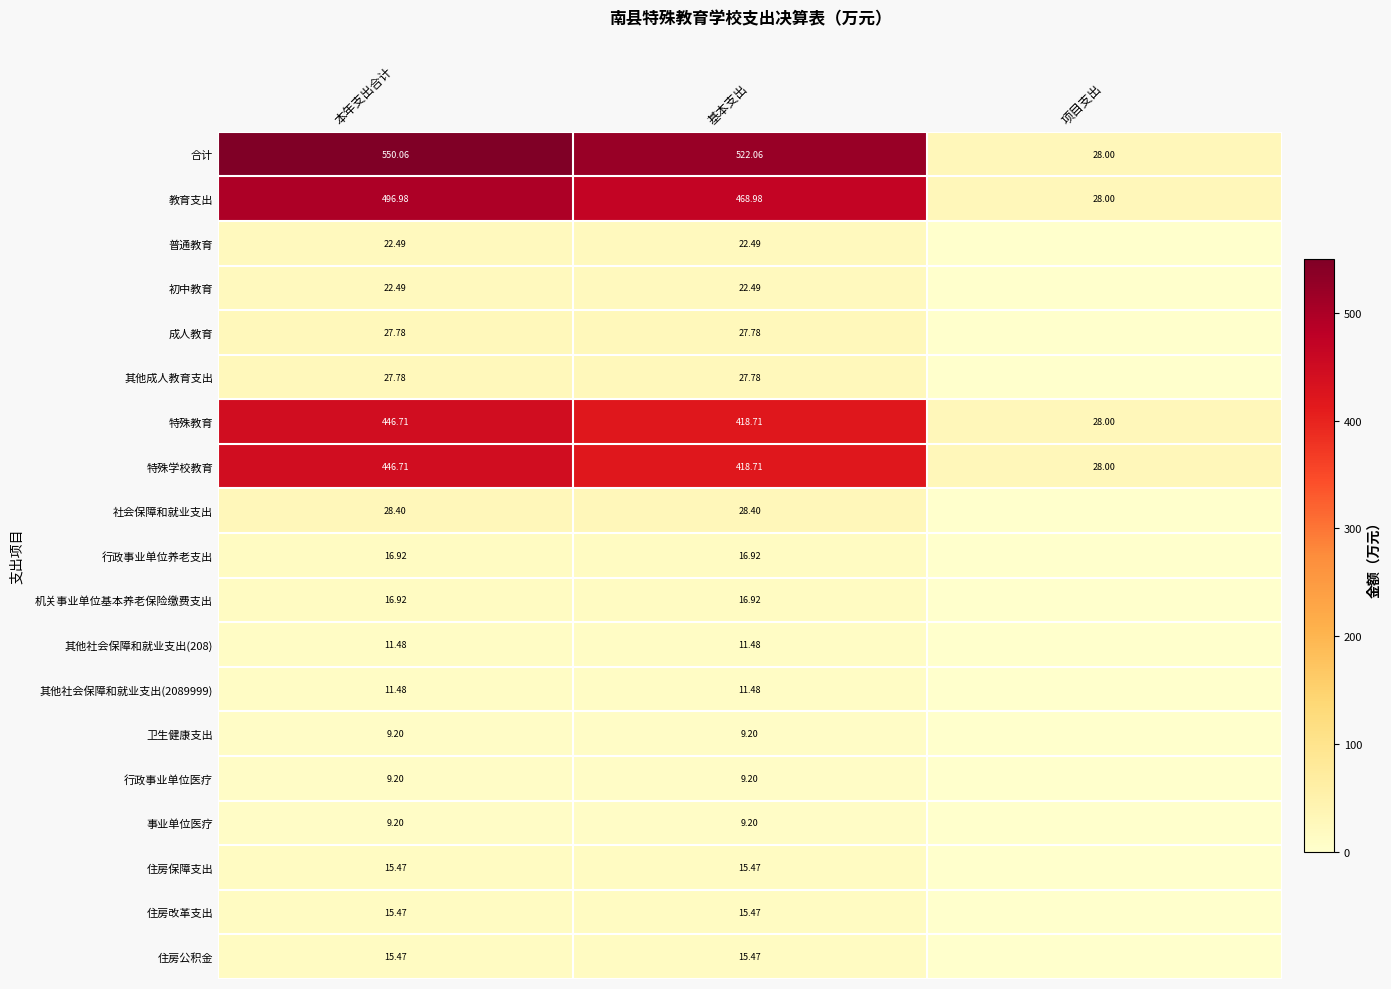

Where is 教育支出 nearest to the value 262?

基本支出